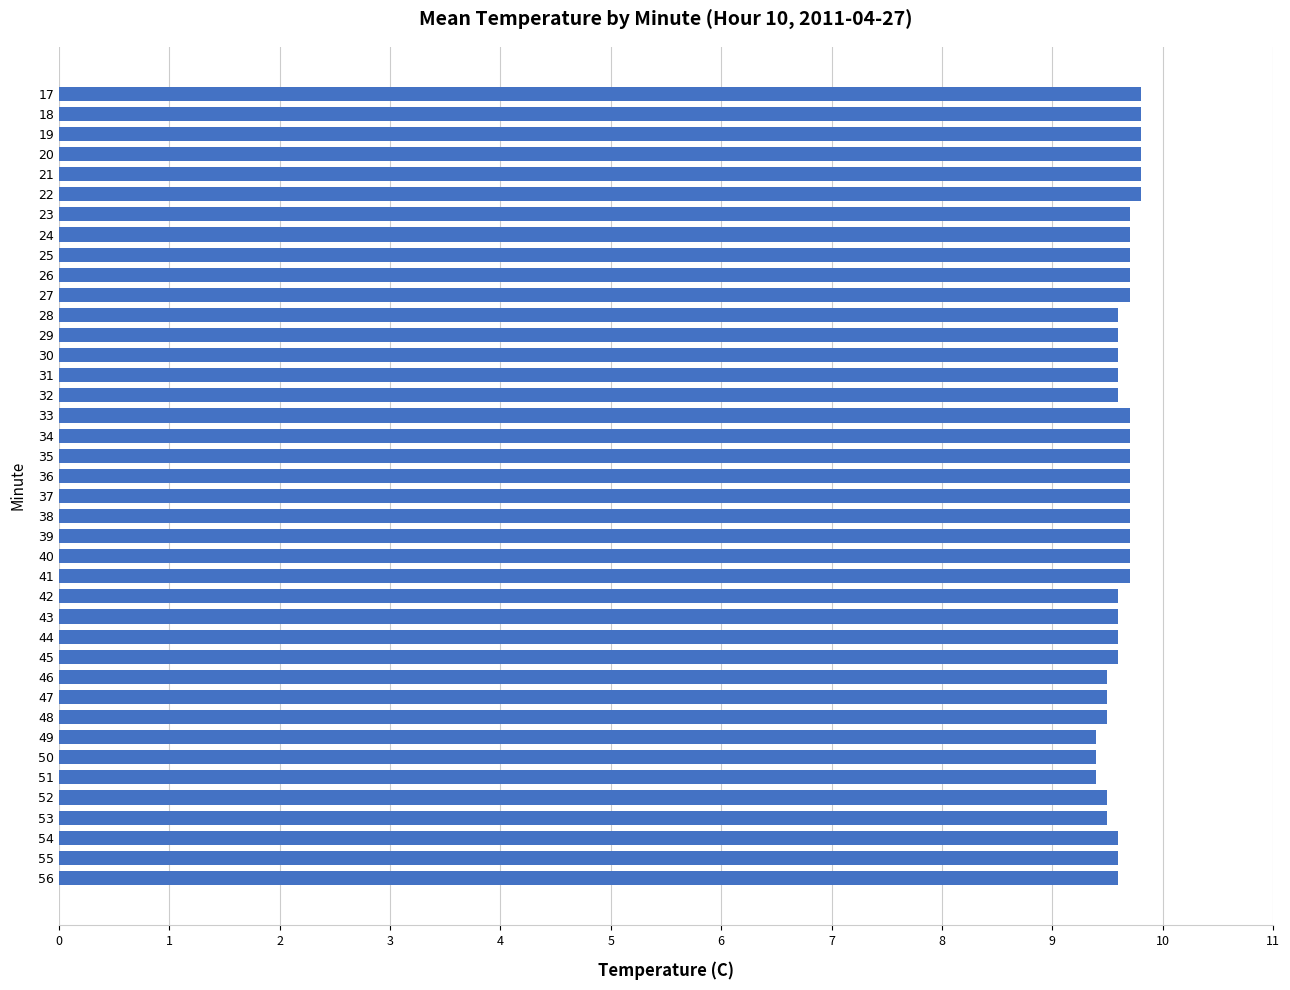

How many distinct data groups are displayed?

1